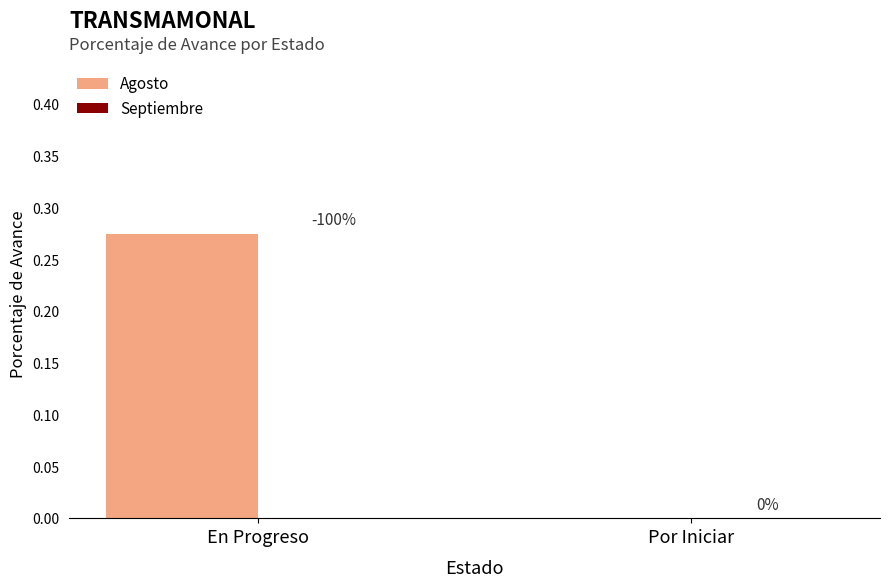

True or false: the data shows 0.2 at Por Iniciar.

False